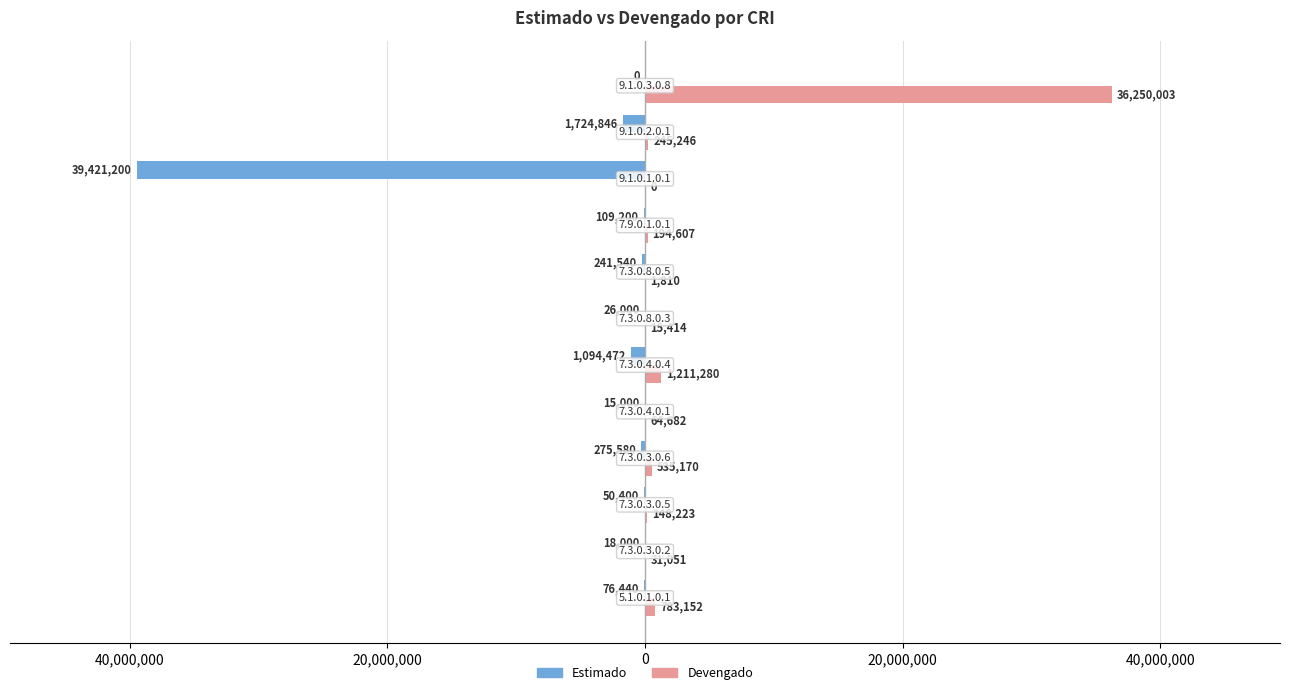

What is the minimum value shown in the chart?

-39421200.0